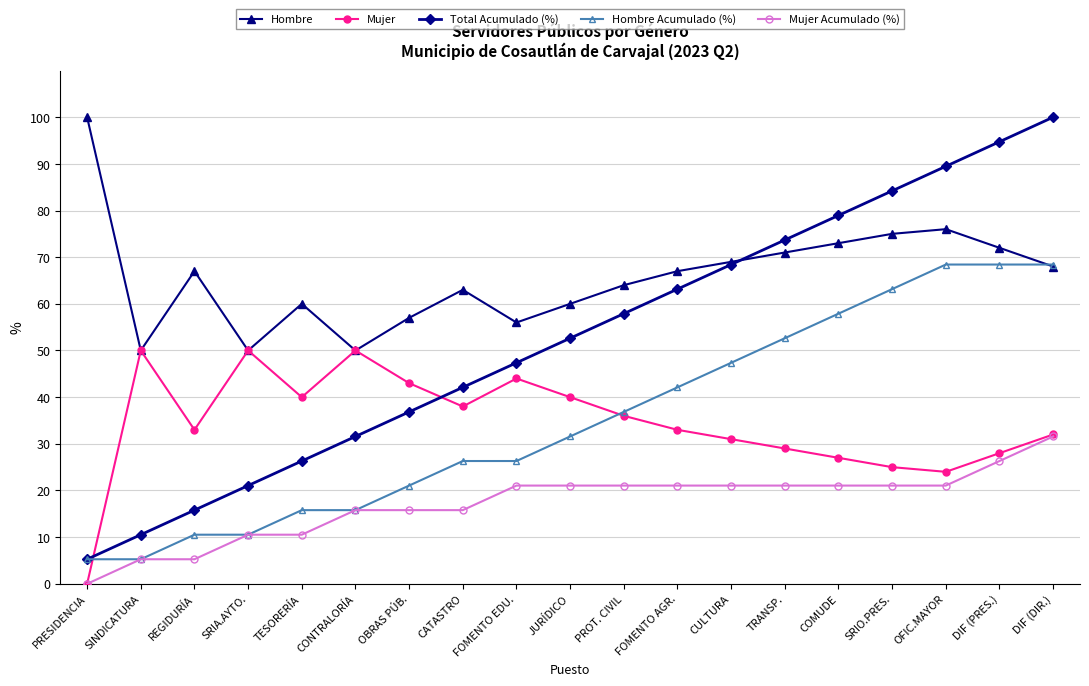

Where is the first local maximum for Hombre?

REGIDURÍA